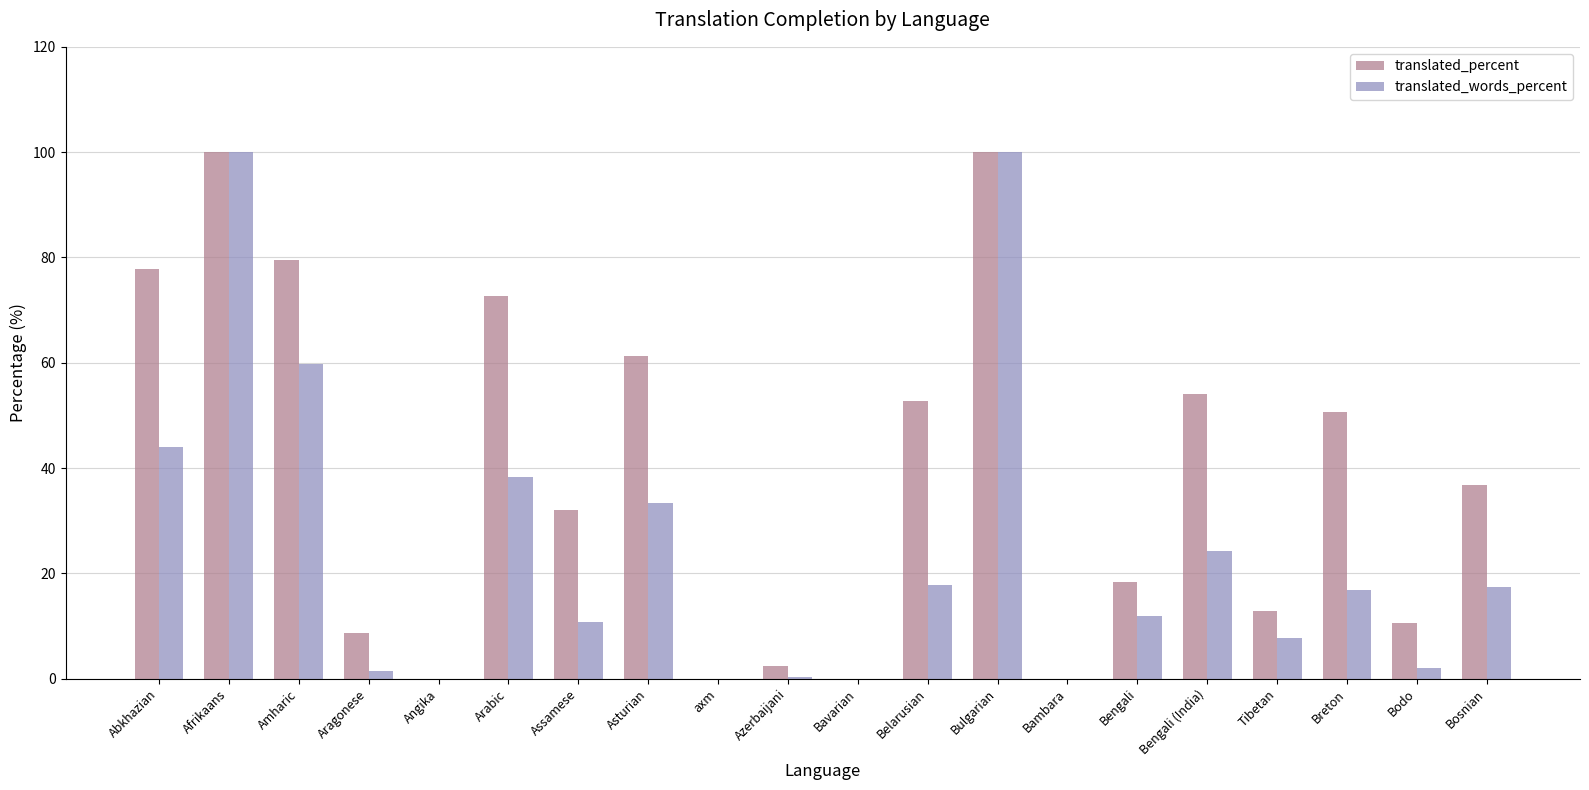

Which series changed the most between Belarusian and Bodo?

translated_percent